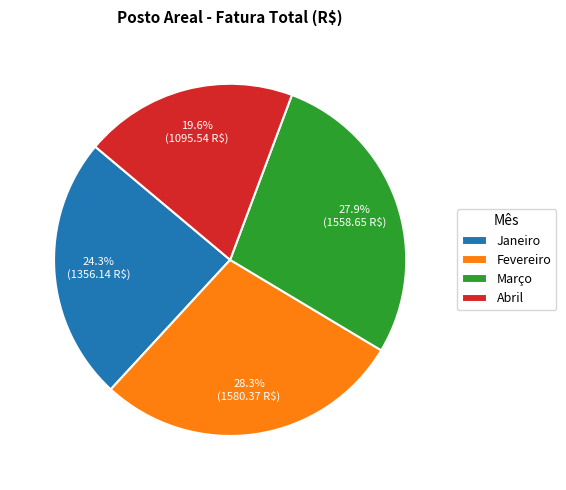

Which slice is the smallest?

Abril